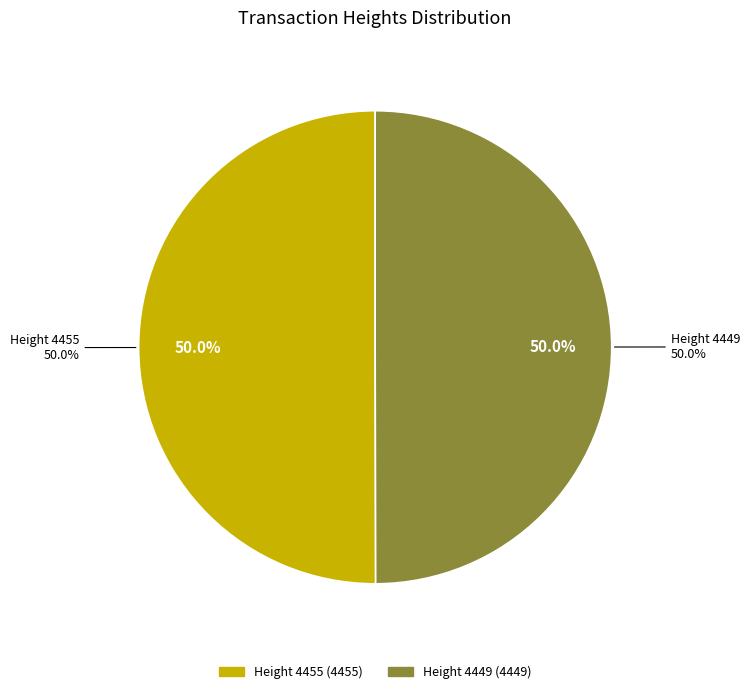

Is there a majority slice in this chart?

Yes